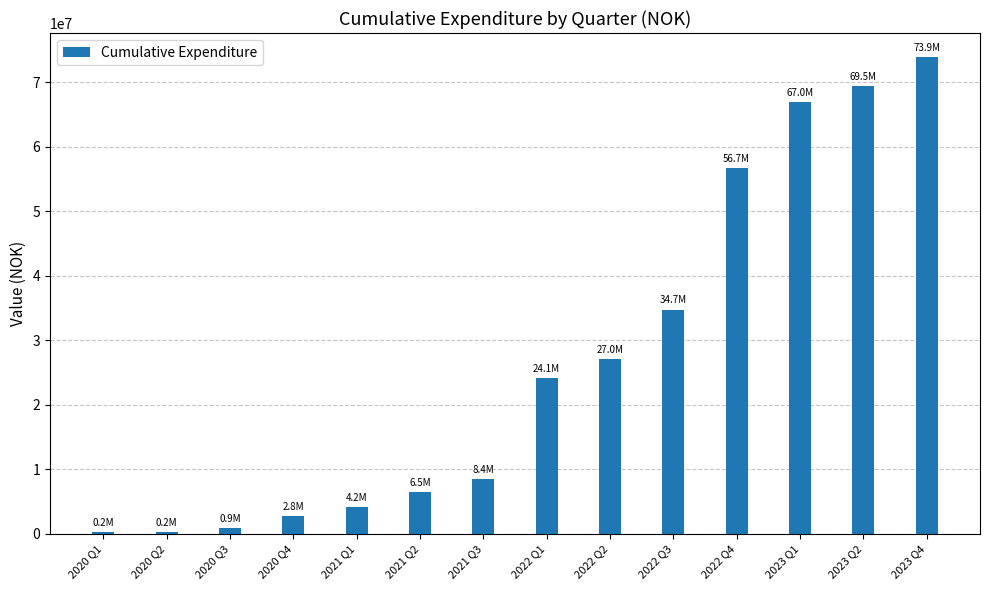

Reading left to right, extract all data points from this chart.

228018	228018	880331	2753542	4167276	6455124	8407564	24107375	27017597	34747412	56732480	66997200	69478813	73949180